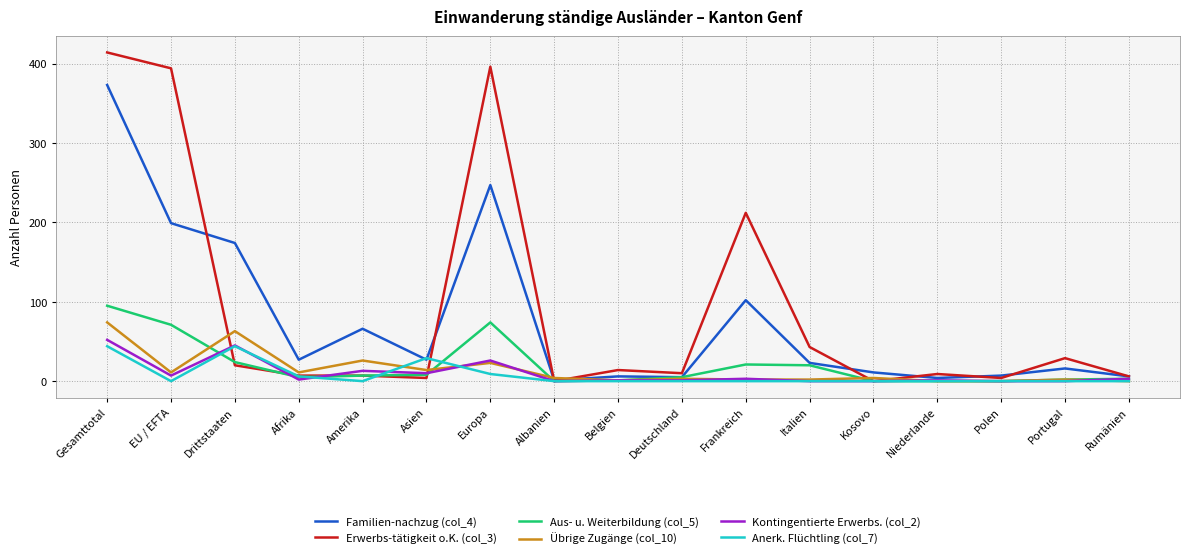

Which series has the widest spread of values?

Erwerbs-tätigkeit o.K. (col_3)